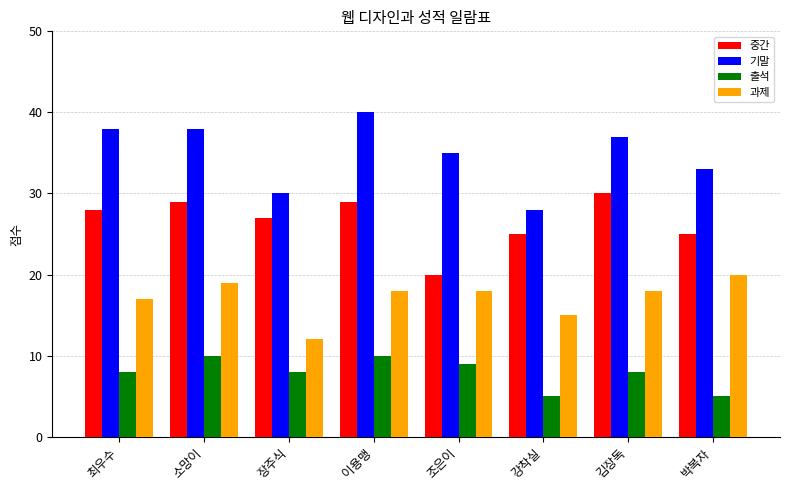

How many data points does each series have?

8